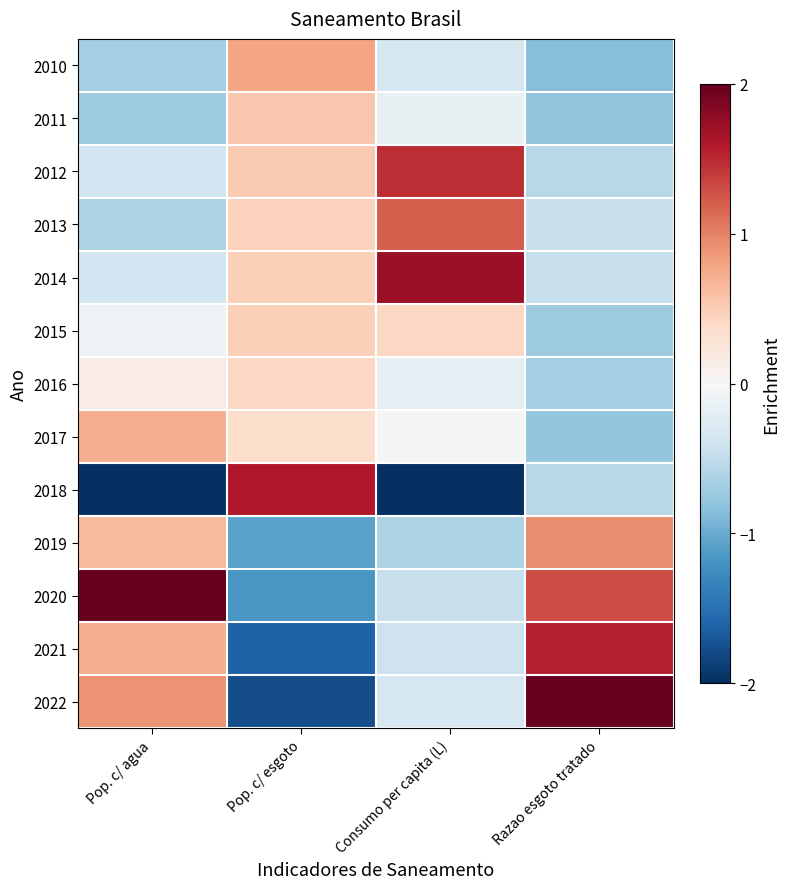

Reading right to left, transcribe all the data shown in this chart.

2010: Razao esgoto tratado=-0.9	Consumo per capita (L)=-0.4	Pop. c/ esgoto=0.8	Pop. c/ agua=-0.7
2011: Razao esgoto tratado=-0.8	Consumo per capita (L)=-0.1	Pop. c/ esgoto=0.5	Pop. c/ agua=-0.7
2012: Razao esgoto tratado=-0.5	Consumo per capita (L)=1.5	Pop. c/ esgoto=0.5	Pop. c/ agua=-0.4
2013: Razao esgoto tratado=-0.4	Consumo per capita (L)=1.2	Pop. c/ esgoto=0.5	Pop. c/ agua=-0.6
2014: Razao esgoto tratado=-0.5	Consumo per capita (L)=1.7	Pop. c/ esgoto=0.5	Pop. c/ agua=-0.4
2015: Razao esgoto tratado=-0.7	Consumo per capita (L)=0.4	Pop. c/ esgoto=0.5	Pop. c/ agua=-0.1
2016: Razao esgoto tratado=-0.7	Consumo per capita (L)=-0.2	Pop. c/ esgoto=0.4	Pop. c/ agua=0.2
2017: Razao esgoto tratado=-0.8	Consumo per capita (L)=-0.0	Pop. c/ esgoto=0.4	Pop. c/ agua=0.7
2018: Razao esgoto tratado=-0.5	Consumo per capita (L)=-2.3	Pop. c/ esgoto=1.6	Pop. c/ agua=-2.2
2019: Razao esgoto tratado=0.9	Consumo per capita (L)=-0.6	Pop. c/ esgoto=-1.1	Pop. c/ agua=0.6
2020: Razao esgoto tratado=1.3	Consumo per capita (L)=-0.5	Pop. c/ esgoto=-1.2	Pop. c/ agua=2.0
2021: Razao esgoto tratado=1.5	Consumo per capita (L)=-0.4	Pop. c/ esgoto=-1.6	Pop. c/ agua=0.7
2022: Razao esgoto tratado=2.0	Consumo per capita (L)=-0.3	Pop. c/ esgoto=-1.8	Pop. c/ agua=0.9